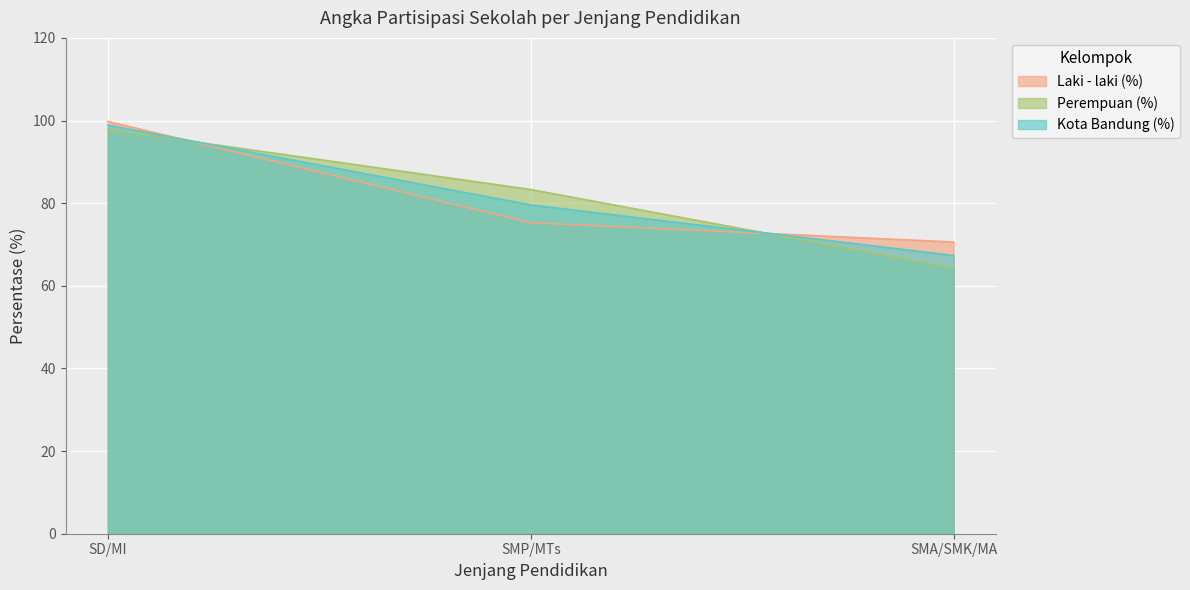

What is the sum of all Kota Bandung (%) values?

245.8